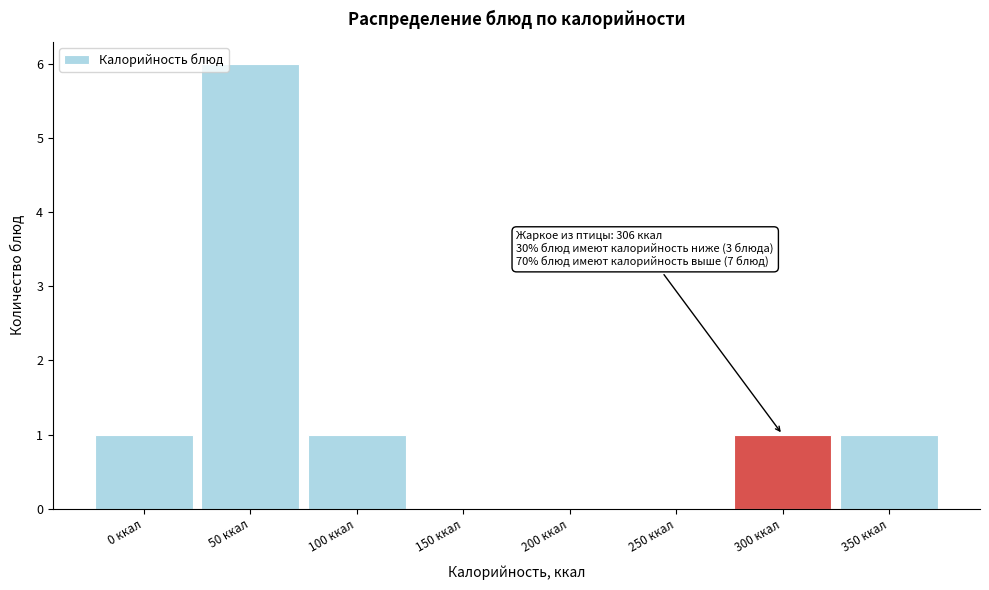

Reading left to right, list all the values displayed in this chart.

0 ккал=1	50 ккал=6	100 ккал=1	150 ккал=0	200 ккал=0	250 ккал=0	300 ккал=1	350 ккал=1